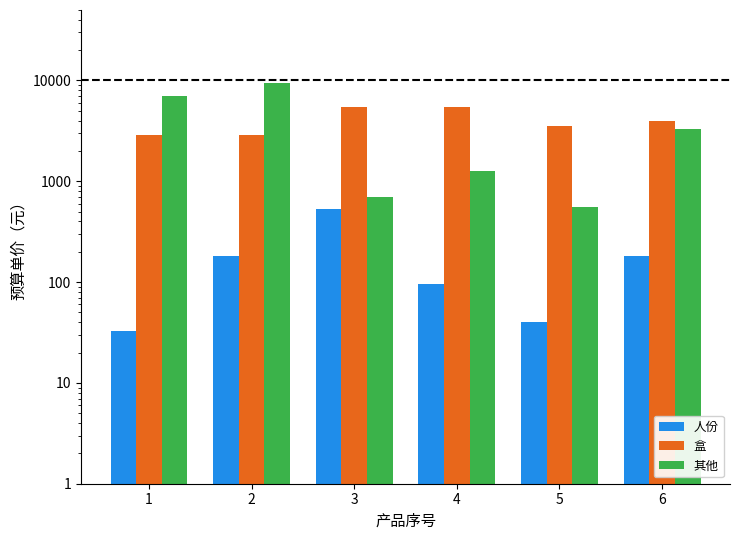

What is the sum of the 其他 values at 6 and 3?

4030